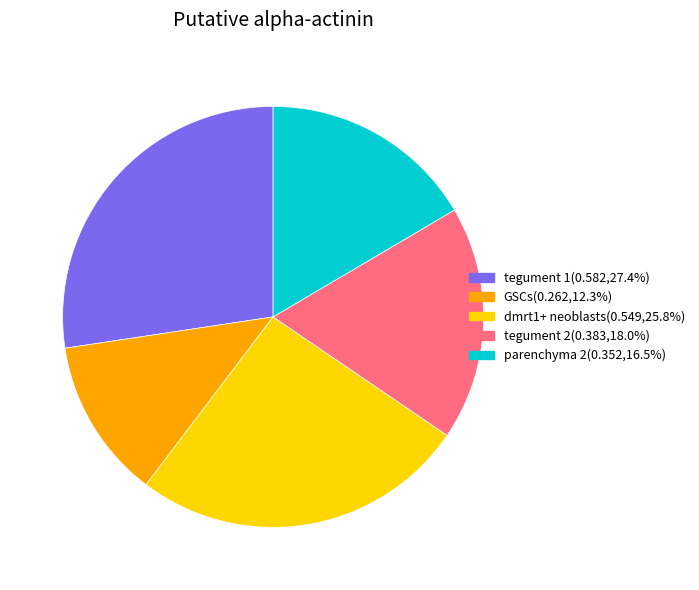

Is the sum of dmrt1+ neoblasts and GSCs greater than half?

No